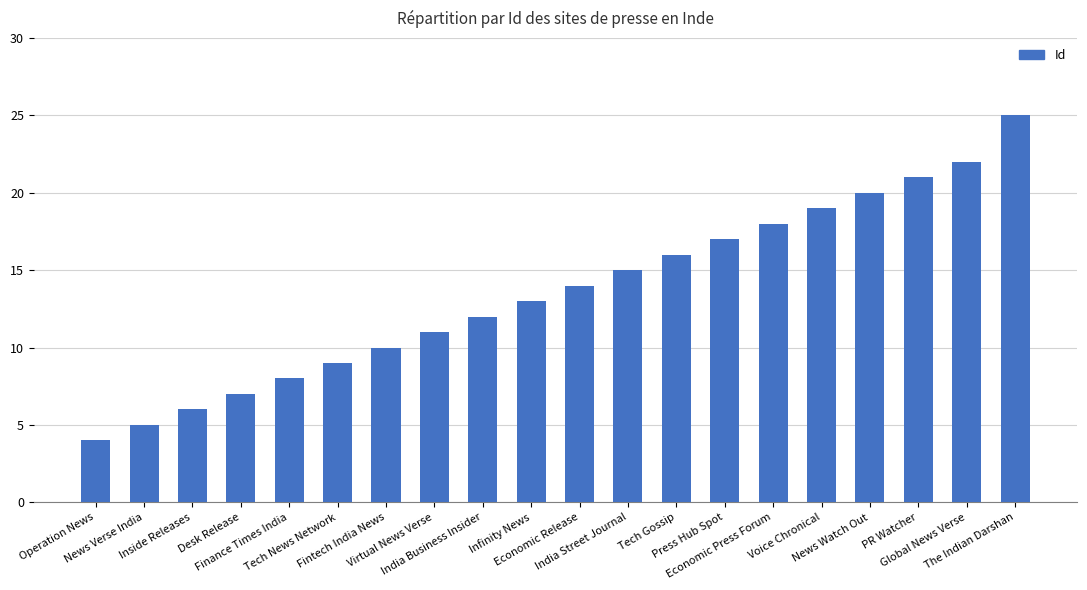

What is the value of the 4th bar from the left?

7